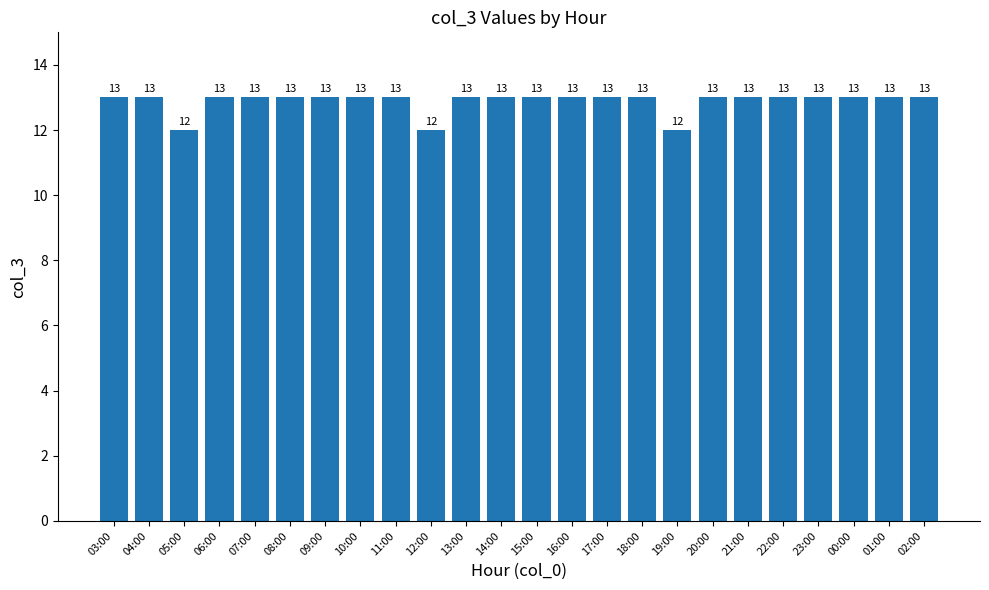

The value at 09:00 is 13. True or false?

True